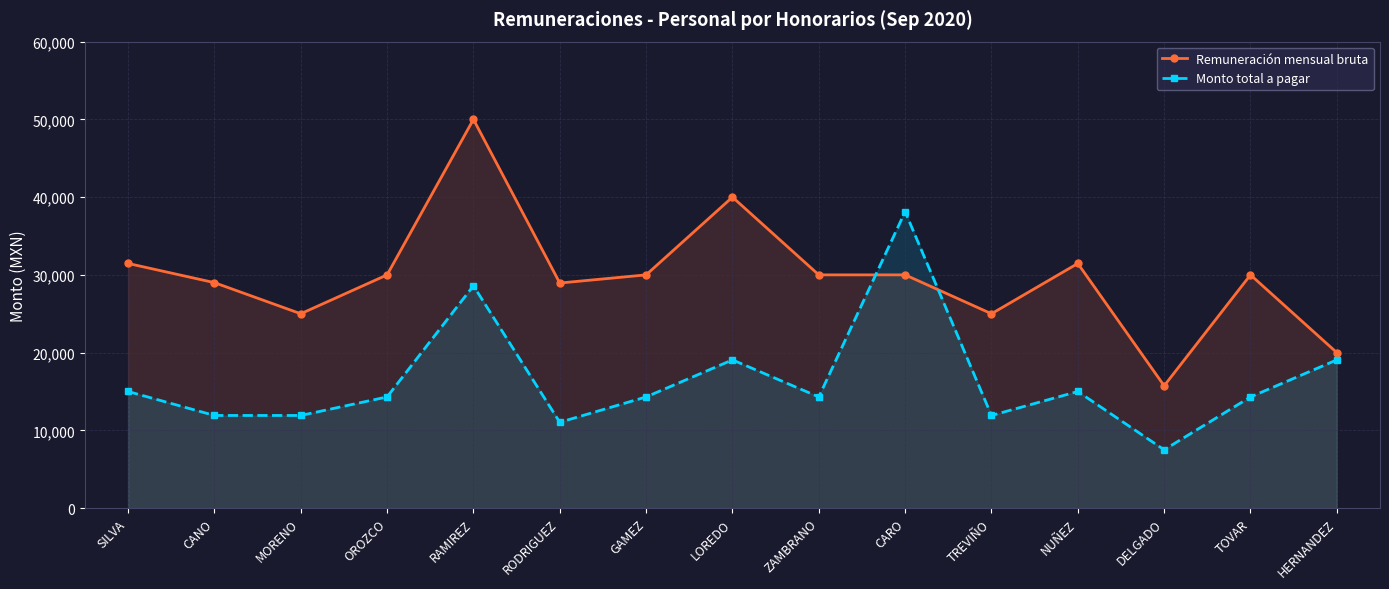

What is the value of the Monto total a pagar point at the 9th from the left?

14300.0